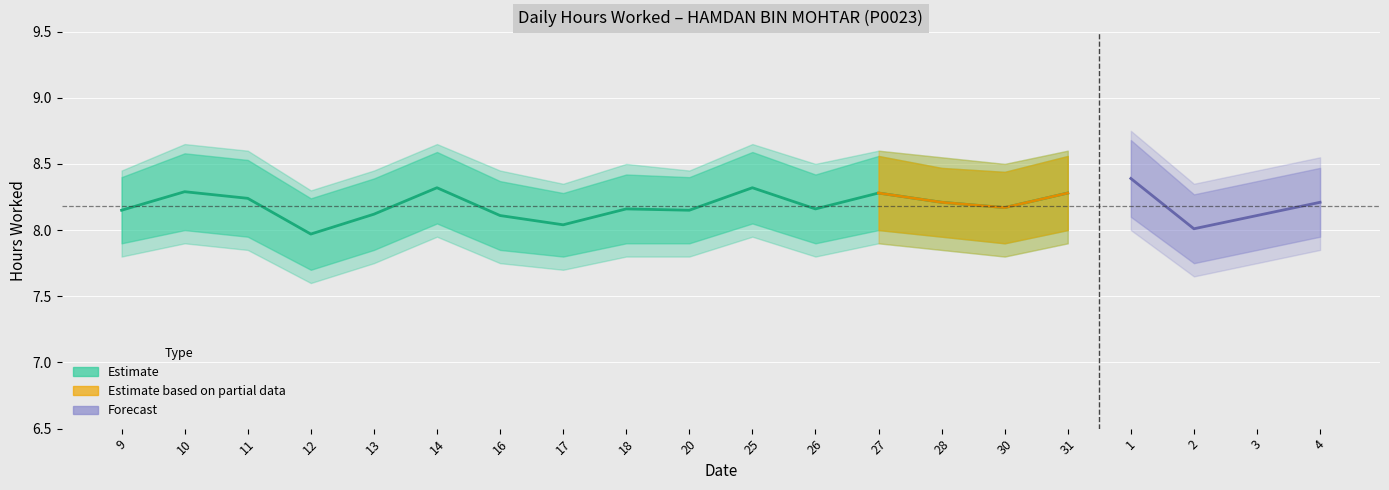

What is the label of the 1st point from the right?

4